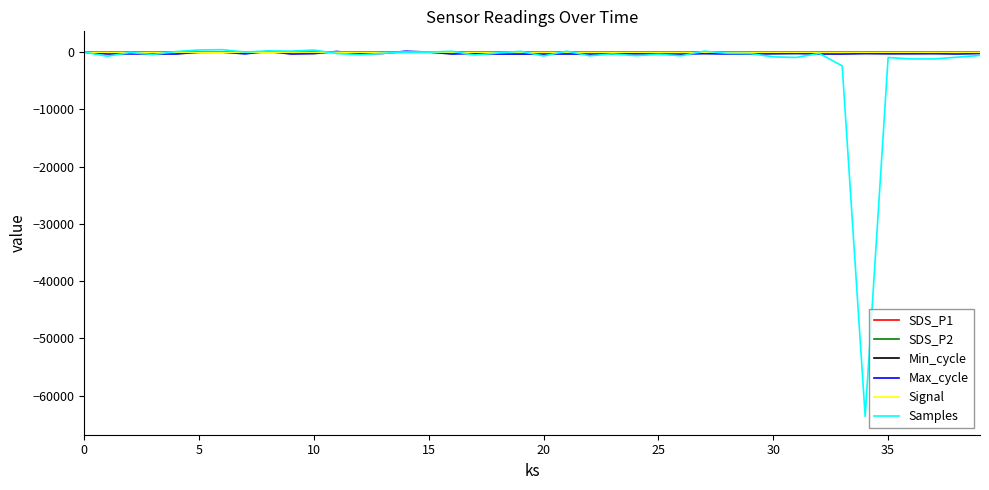

How many values in the Signal series are below 0?

3